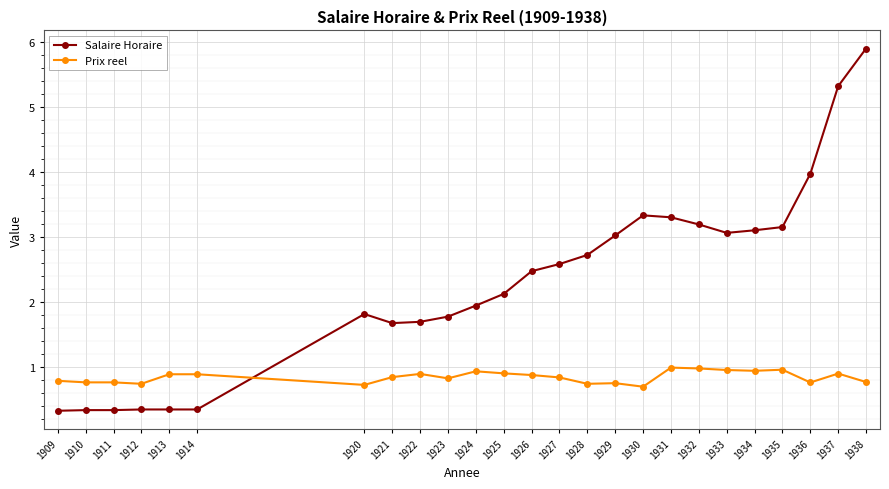

True or false: Prix reel has more than 2 points higher than both neighbors.

True